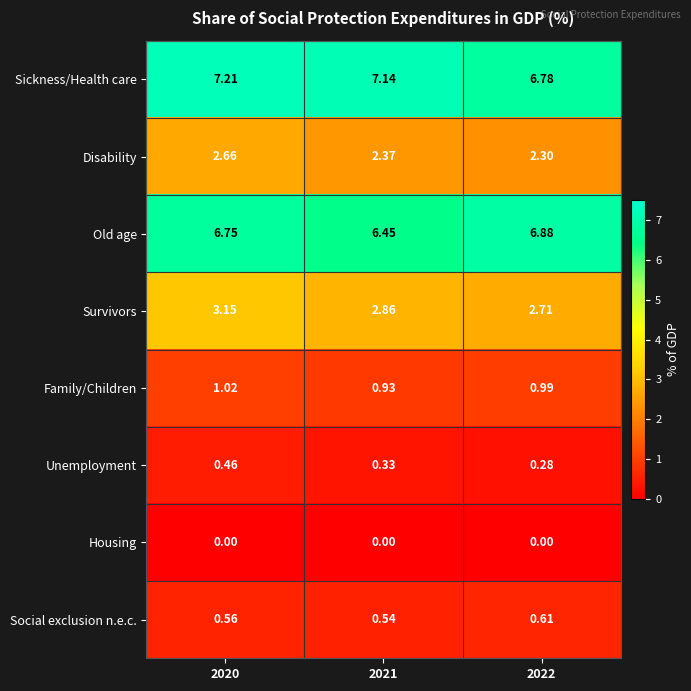

List the series in order of their peak value, highest first.

Sickness/Health care, Old age, Survivors, Disability, Family/Children, Social exclusion n.e.c., Unemployment, Housing